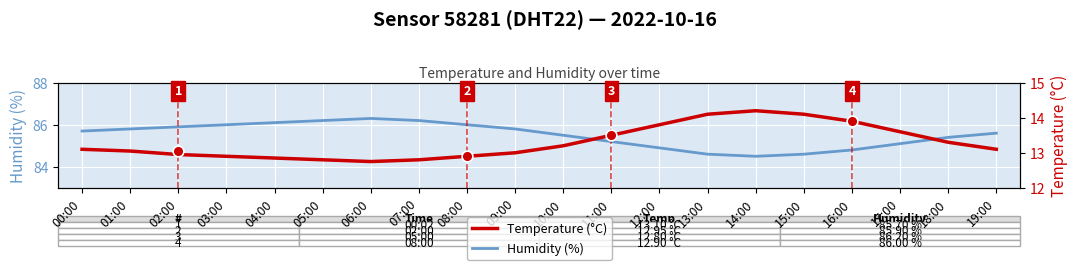

Is the value of Temperature (°C) at 18:00 greater than the value of Humidity (%) at 15:00?

No